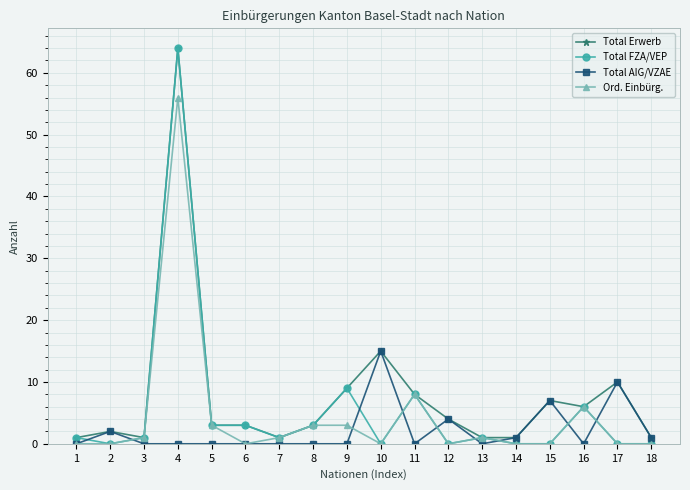

Is it true that Ord. Einbürg. equals 38 at 4?

False